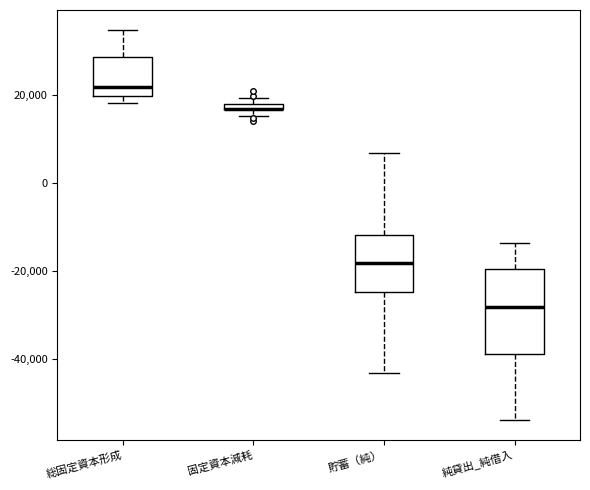

Comparing the boxes themselves (not the whiskers), which one is the tallest?

純貸出_純借入